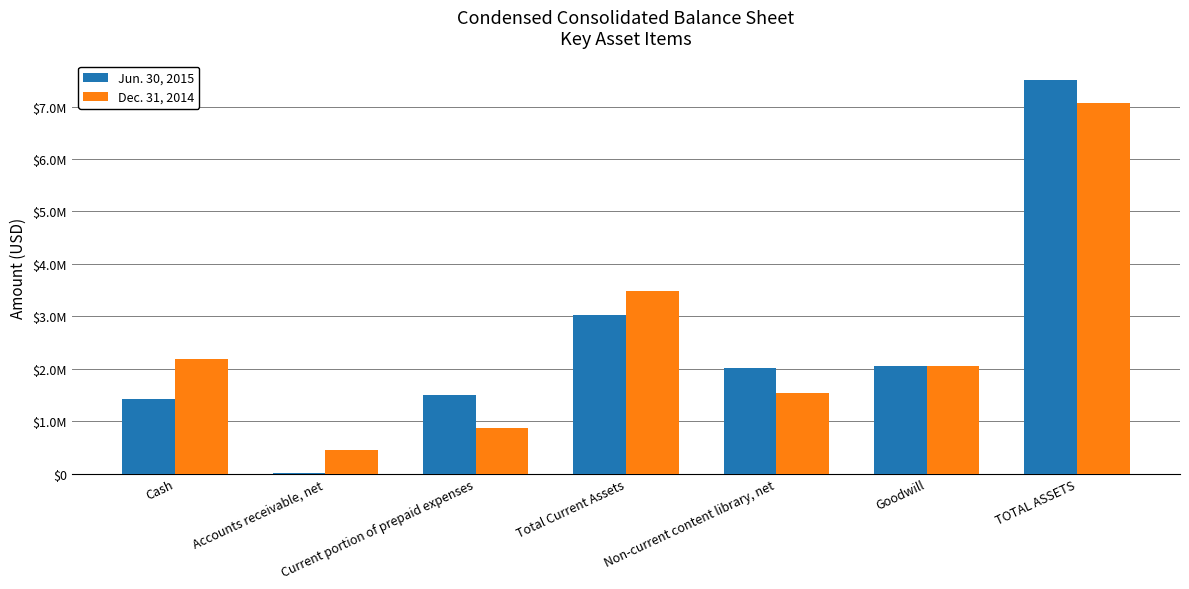

Are the bars horizontal?

No